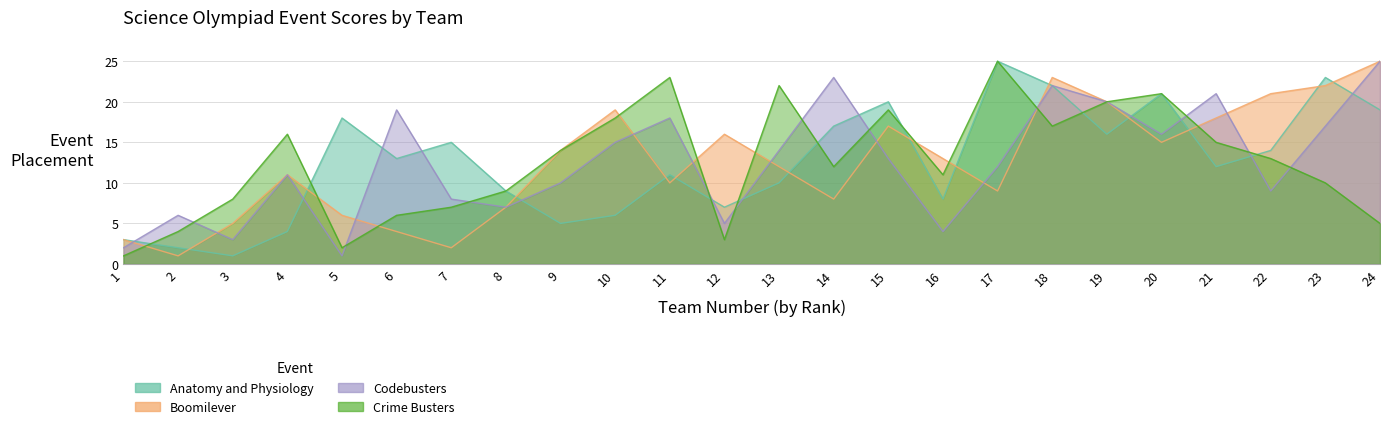

The value of Crime Busters at 19 is 20. True or false?

True